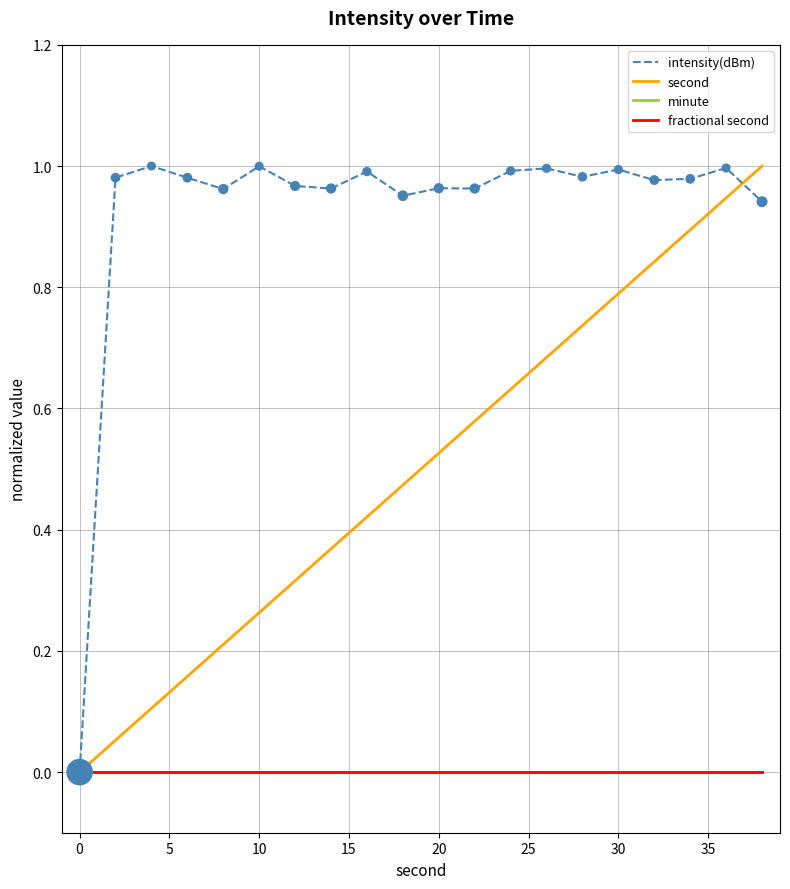

Is this an area chart (filled region under the line)?

No